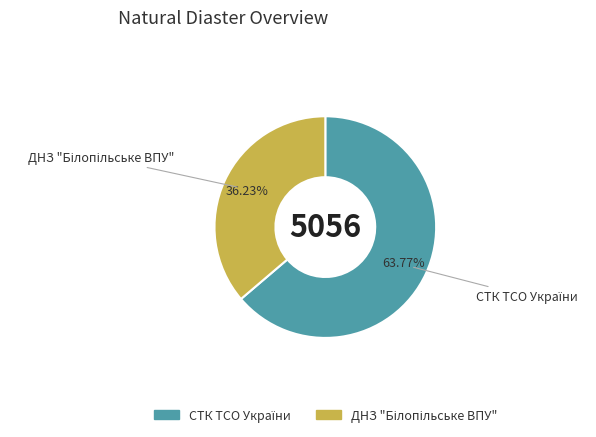

What is the majority slice?

СТК ТСО України